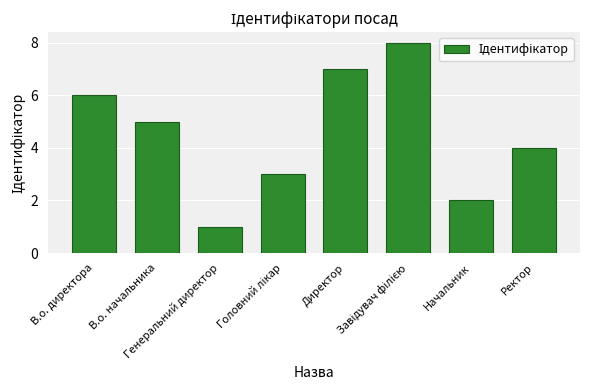

What is the greatest value displayed?

8